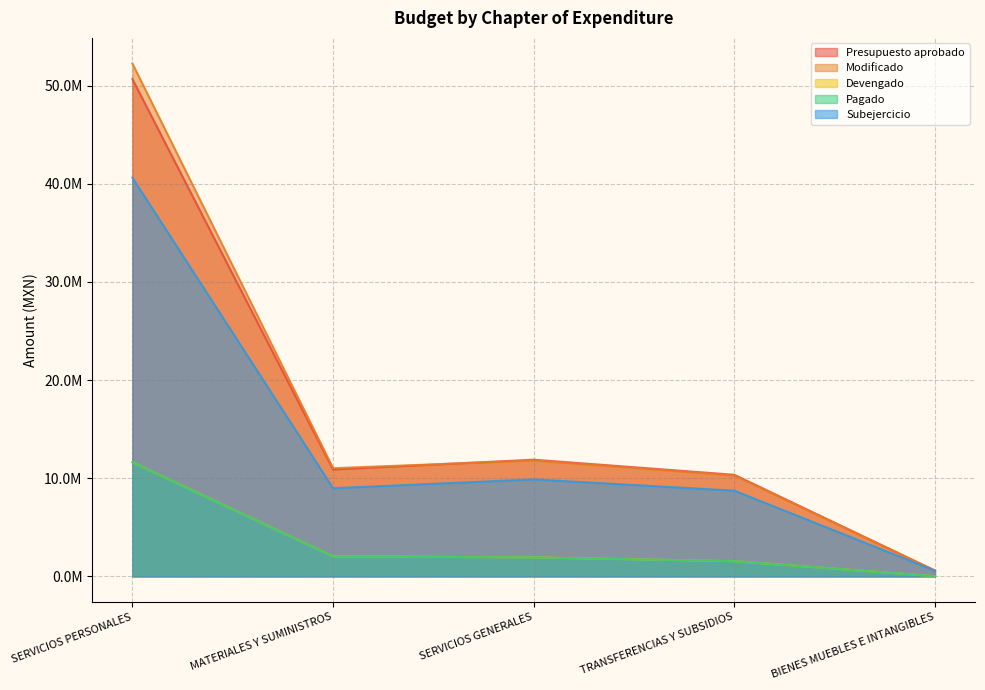

Reading left to right, what are all the values shown in this chart?

Presupuesto aprobado: SERVICIOS PERSONALES=50674550.8	MATERIALES Y SUMINISTROS=10891116.4	SERVICIOS GENERALES=11890090.7	TRANSFERENCIAS Y SUBSIDIOS=10352000.8	BIENES MUEBLES E INTANGIBLES=584999.4
Modificado: SERVICIOS PERSONALES=52262026.7	MATERIALES Y SUMINISTROS=11023833.2	SERVICIOS GENERALES=11813112.0	TRANSFERENCIAS Y SUBSIDIOS=10283950.6	BIENES MUEBLES E INTANGIBLES=597311.3
Devengado: SERVICIOS PERSONALES=11634555.8	MATERIALES Y SUMINISTROS=2040644.9	SERVICIOS GENERALES=1929470.9	TRANSFERENCIAS Y SUBSIDIOS=1548533.7	BIENES MUEBLES E INTANGIBLES=20312.0
Pagado: SERVICIOS PERSONALES=11634555.8	MATERIALES Y SUMINISTROS=2040644.5	SERVICIOS GENERALES=1929470.9	TRANSFERENCIAS Y SUBSIDIOS=1548533.7	BIENES MUEBLES E INTANGIBLES=20312.0
Subejercicio: SERVICIOS PERSONALES=40627470.8	MATERIALES Y SUMINISTROS=8983188.3	SERVICIOS GENERALES=9883641.2	TRANSFERENCIAS Y SUBSIDIOS=8735416.9	BIENES MUEBLES E INTANGIBLES=576999.4